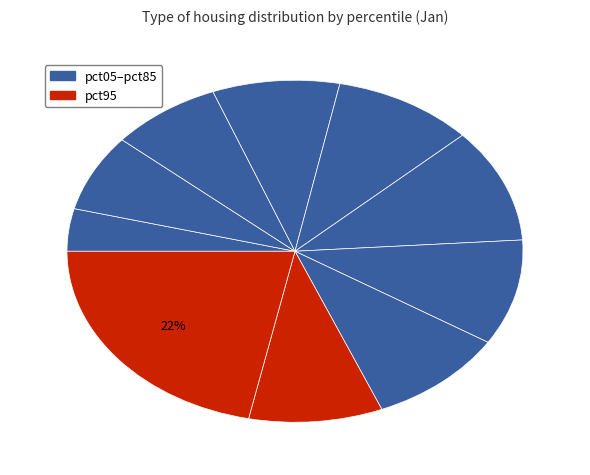

Does any single category account for the majority?

No